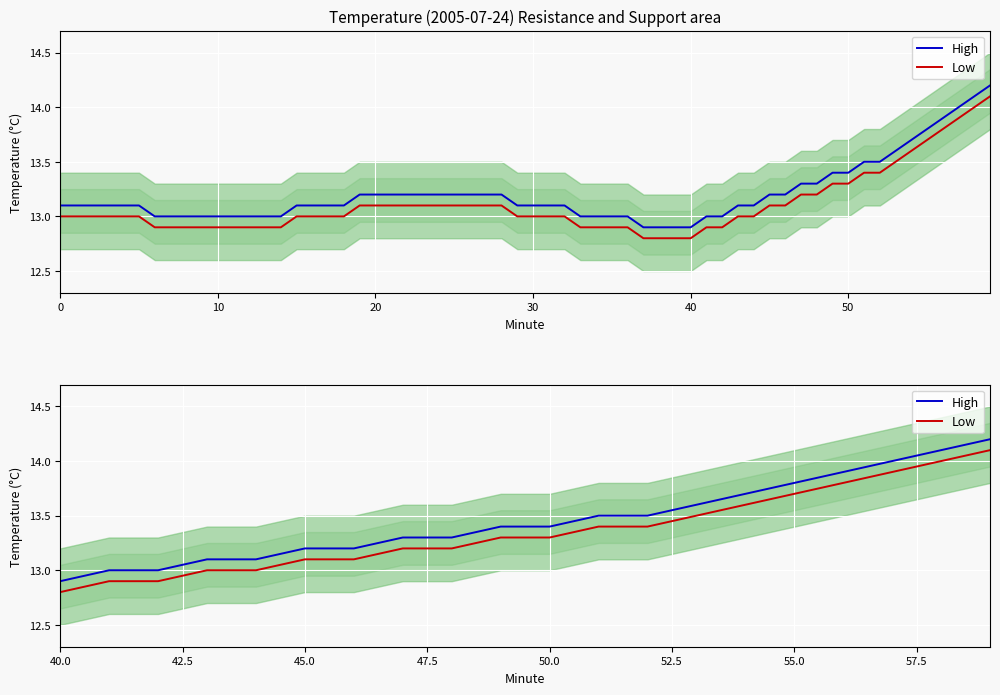

List the series in order of their peak value, highest first.

High, Low